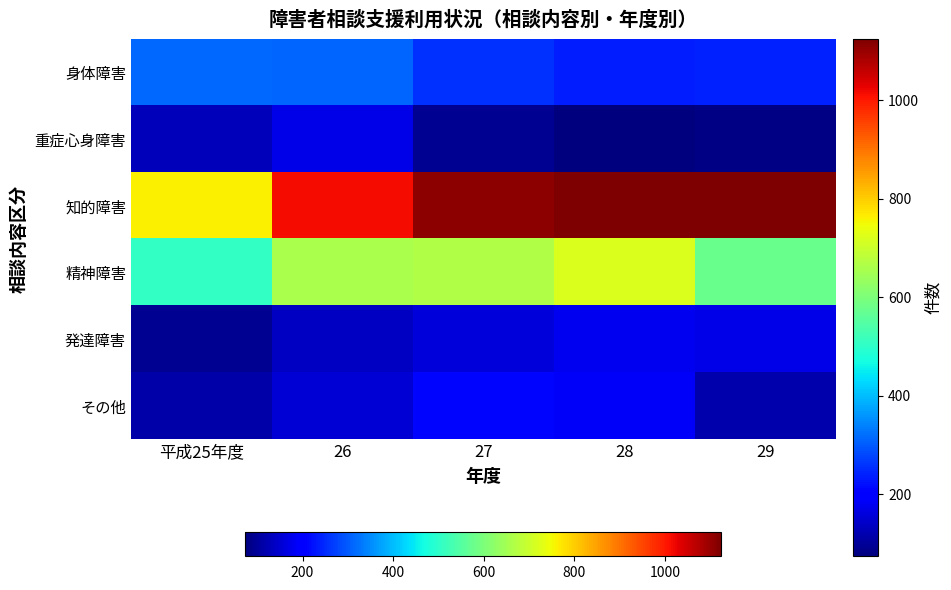

Reading right to left, extract all data points from this chart.

身体障害: 29=239	28=234	27=258	26=309	平成25年度=312
重症心身障害: 29=81	28=74	27=92	26=169	平成25年度=131
知的障害: 29=1124	28=1122	27=1108	26=1014	平成25年度=763
精神障害: 29=578	28=720	27=667	26=658	平成25年度=506
発達障害: 29=169	28=179	27=158	26=139	平成25年度=92
その他: 29=118	28=185	27=211	26=156	平成25年度=112